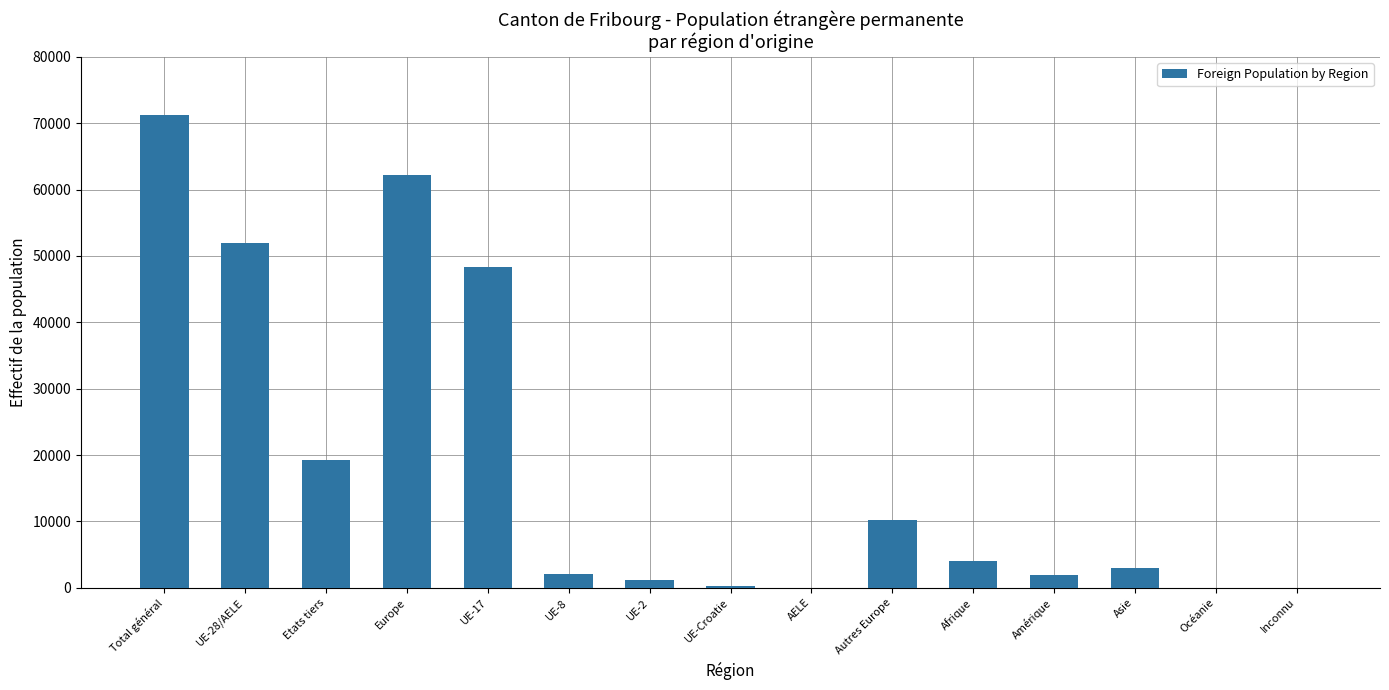

Where is the data nearest to the value 35634?

UE-17